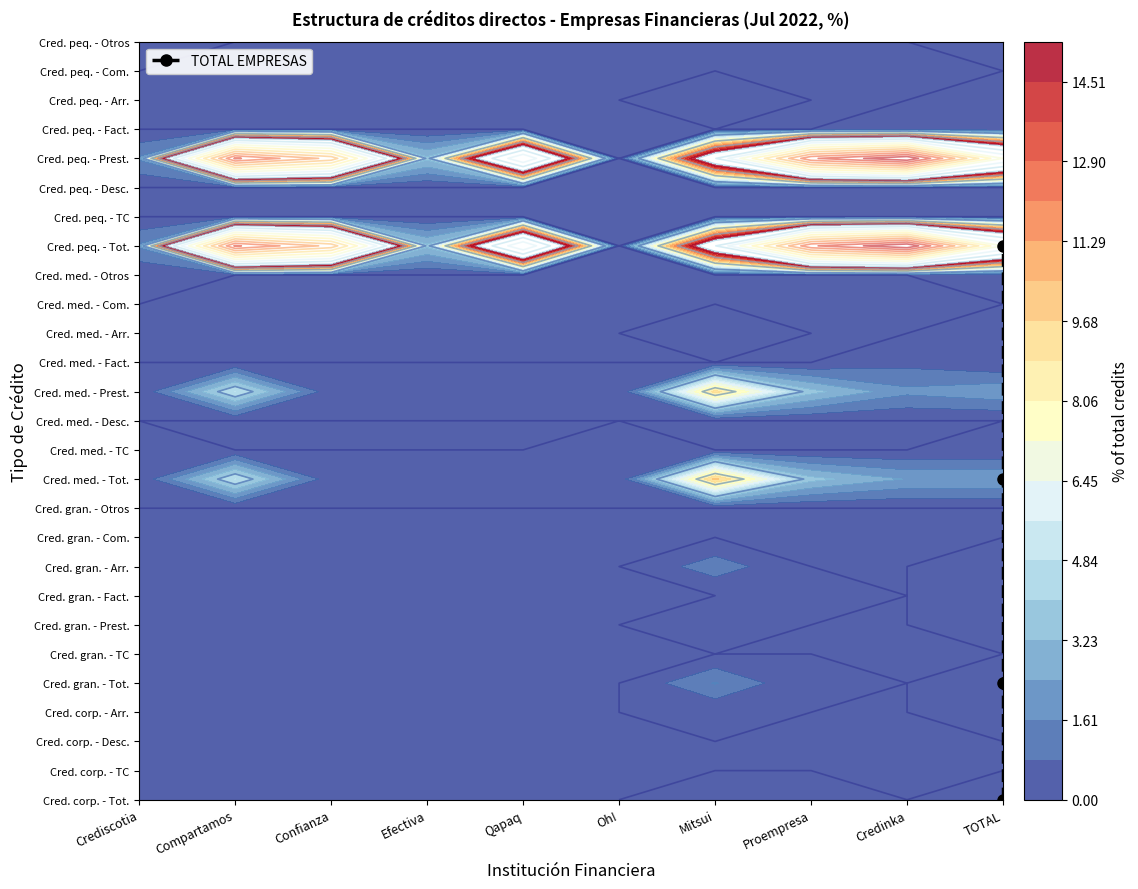

What is the difference between the second highest and second lowest values?

7